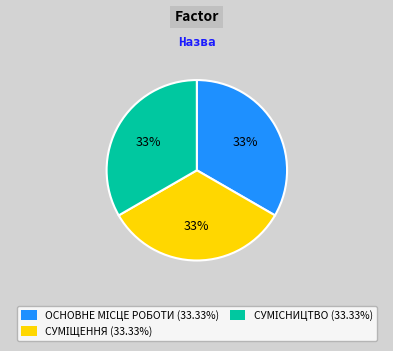

To the nearest percent, what is the average slice percentage?

33%